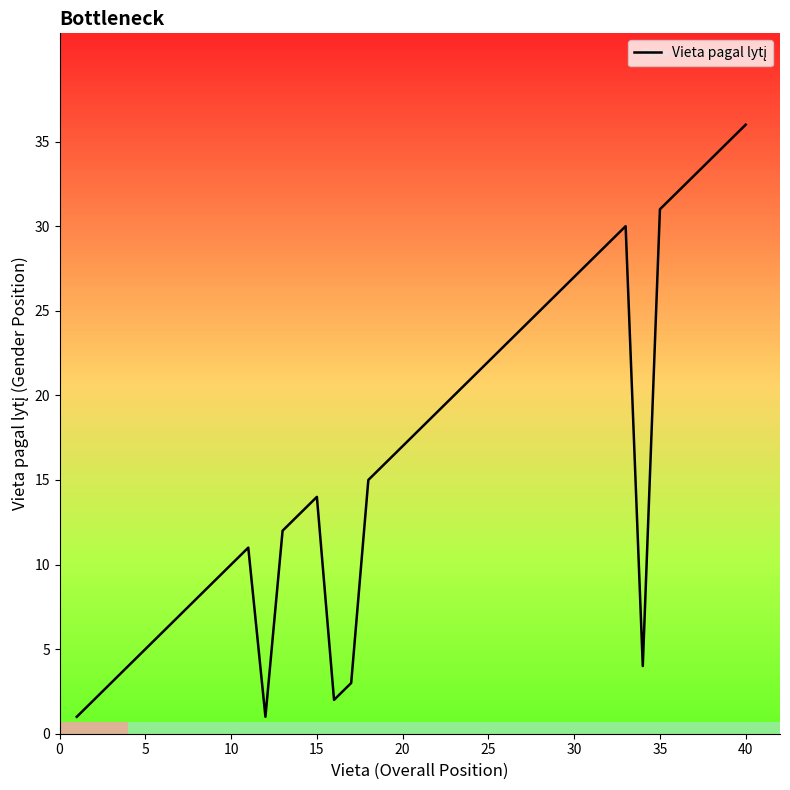

What is the greatest value displayed?

36